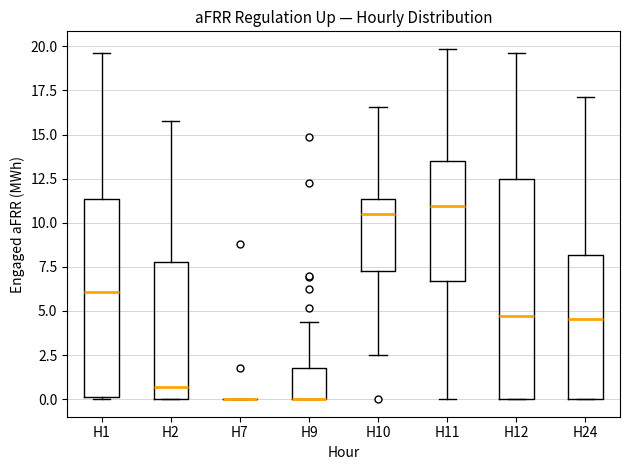

Comparing the boxes themselves (not the whiskers), which one is the tallest?

H12